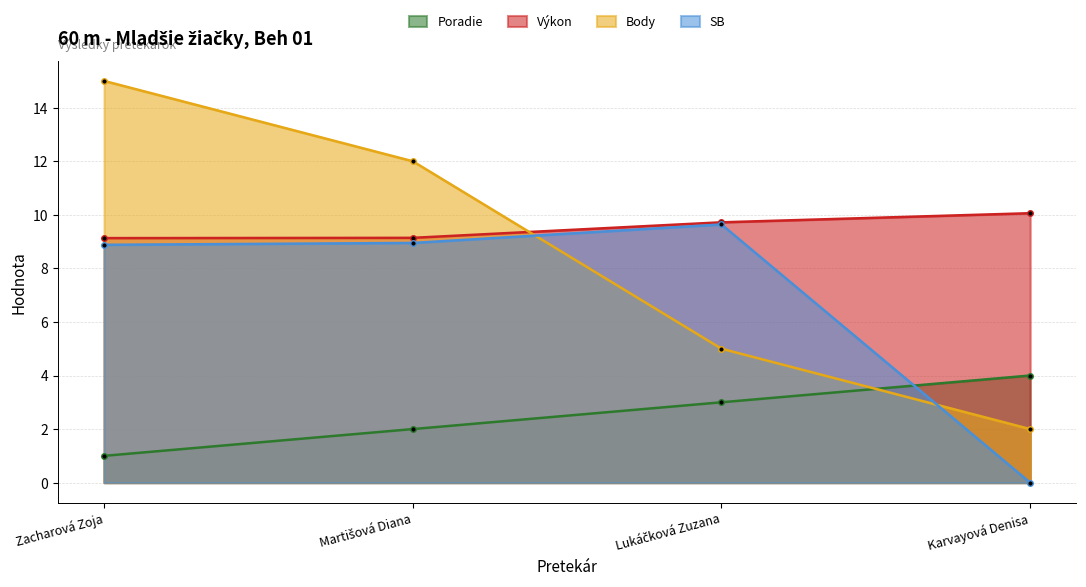

Which label corresponds to the largest value in the chart?

Zacharová Zoja